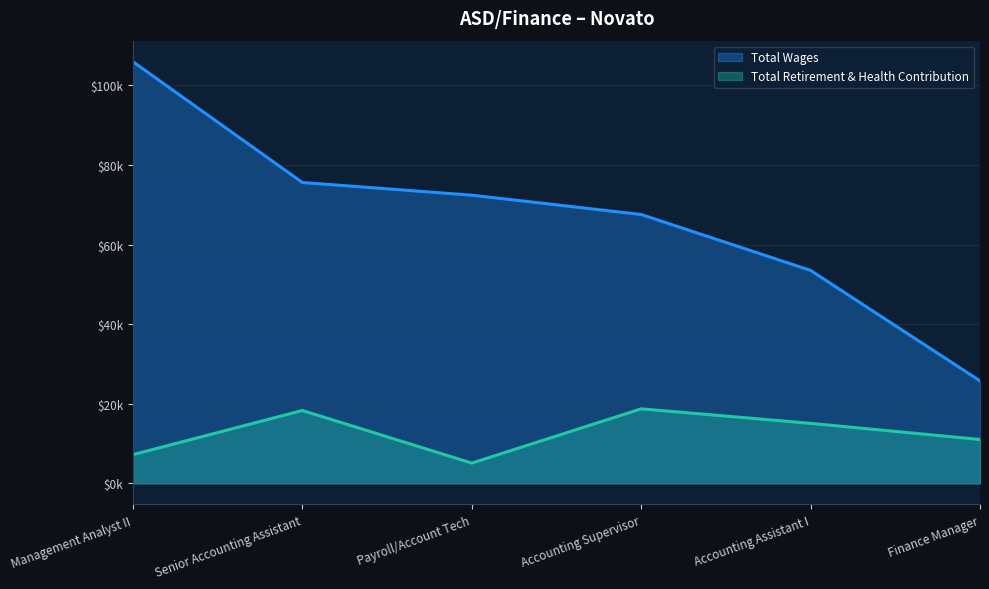

The value of Total Wages at Accounting Supervisor is 46768. True or false?

False